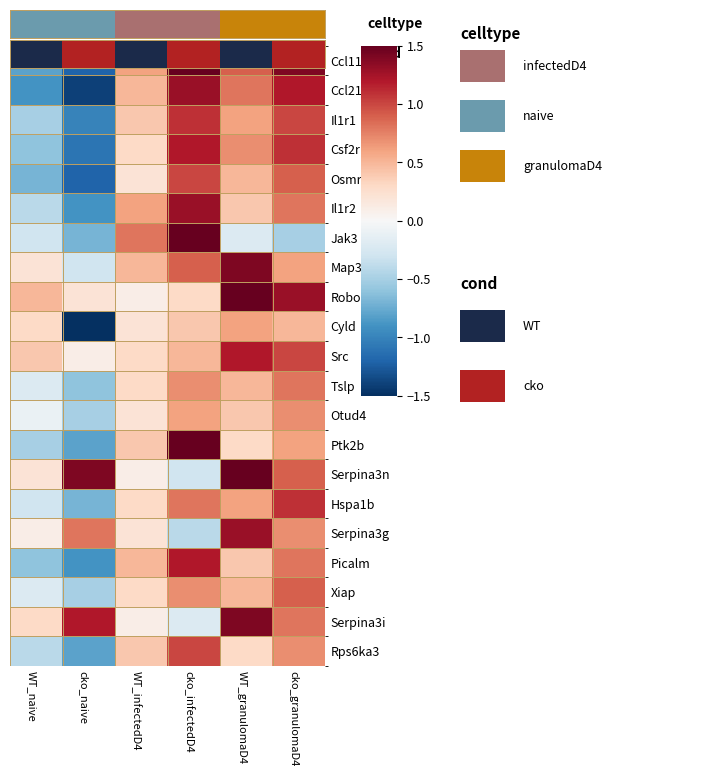

At which category does the chart reach its peak across all series?

cko_infectedD4